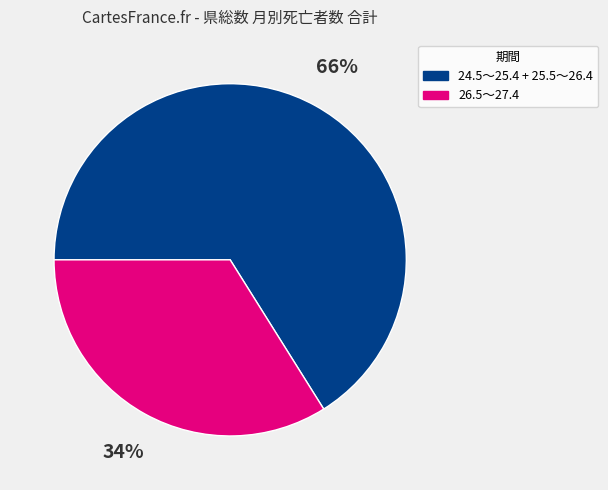

Count the number of slices in the pie.

2